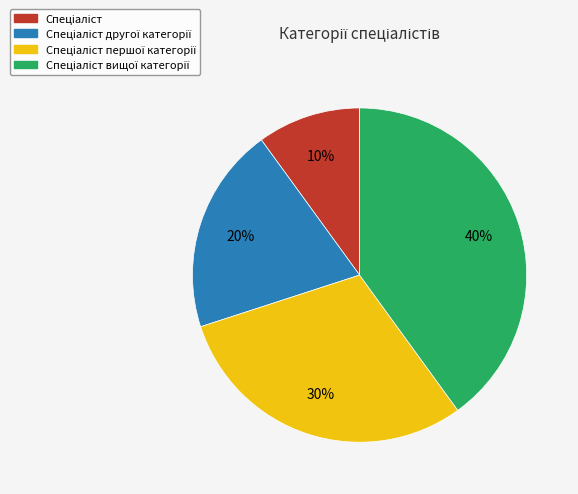

To the nearest percent, what is the average slice percentage?

25%